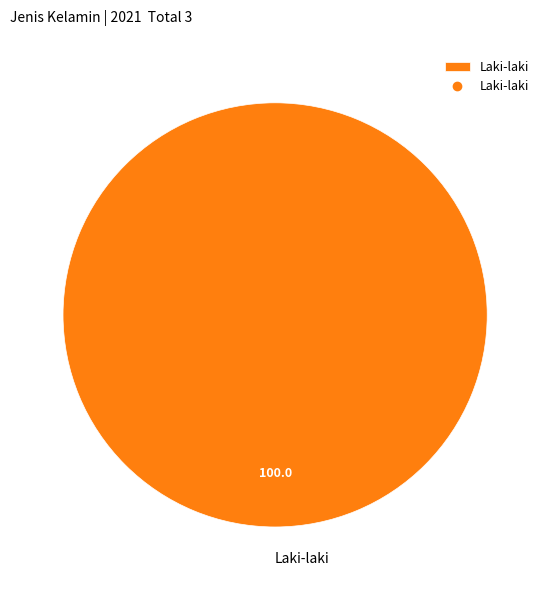

Count the number of slices in the pie.

1